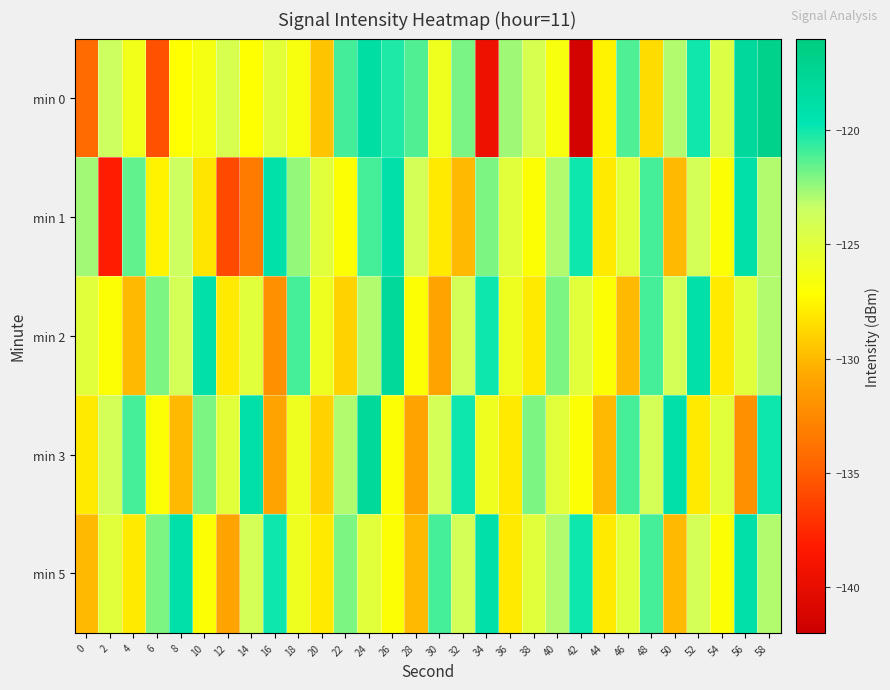

At 54, list the series in order from smallest to largest.

min 2, min 1, min 5, min 3, min 0